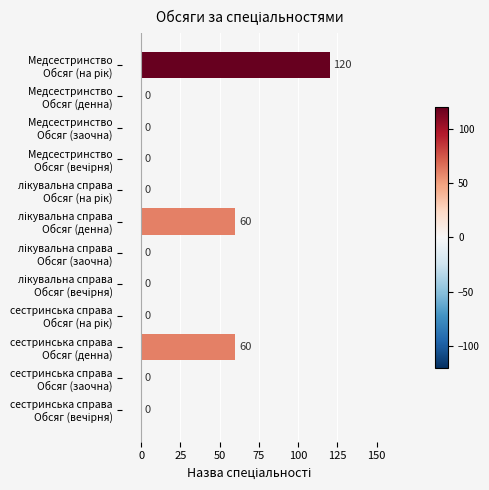

How many values are between 0 and 60?

11